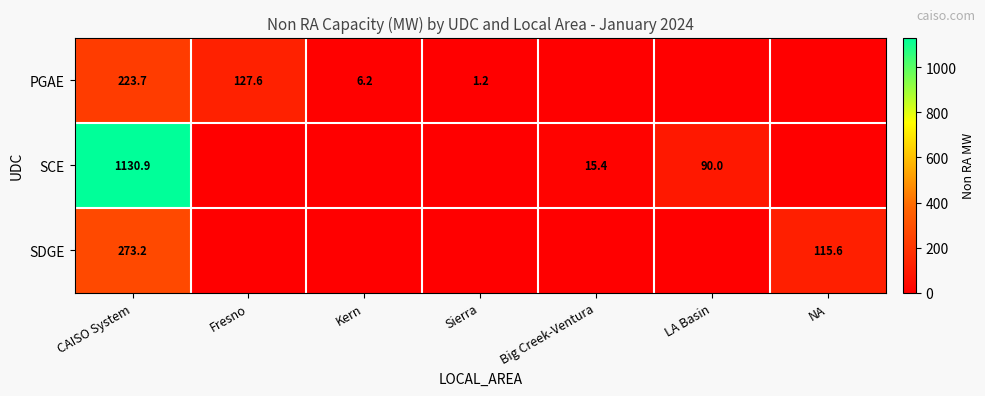

At which category is the sum across all series the highest?

CAISO System